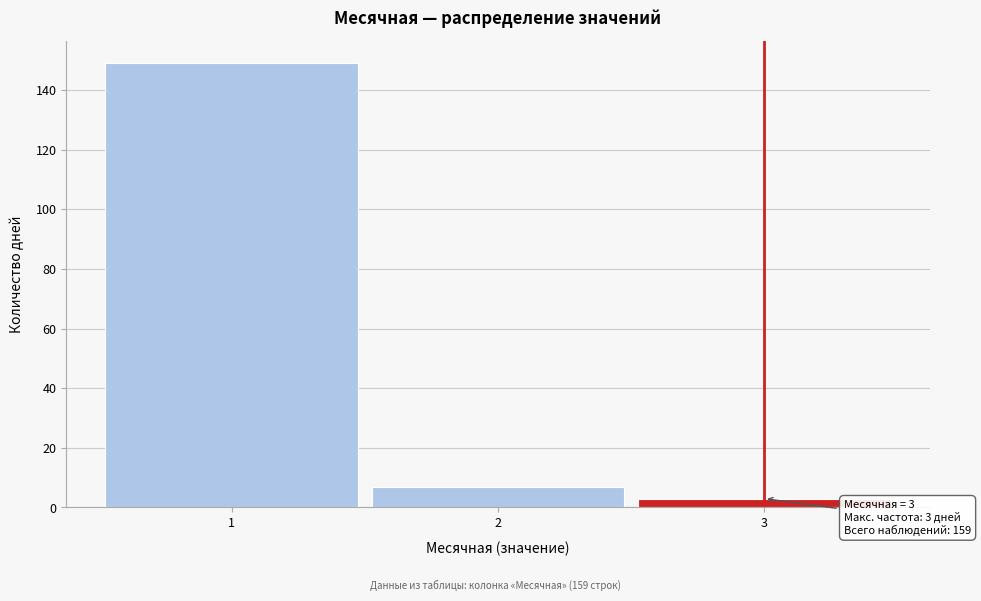

Which range on the x-axis has the tallest bar?

0.5 to 1.5